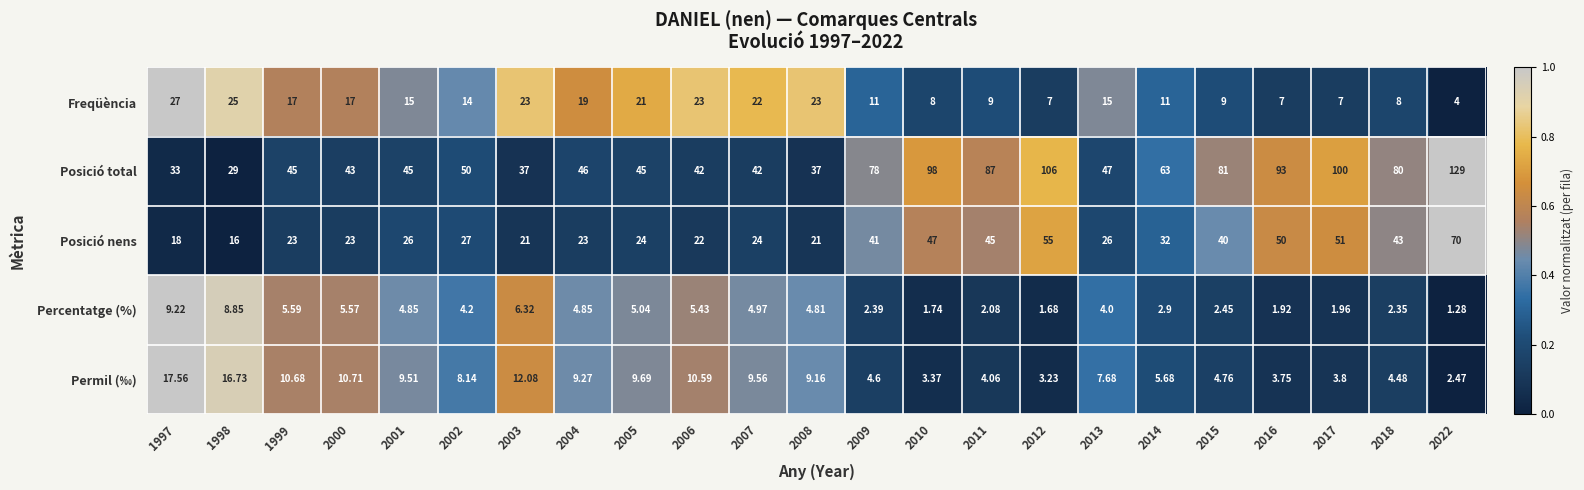

Between 2008 and 2017, which series saw the biggest shift?

Posició total